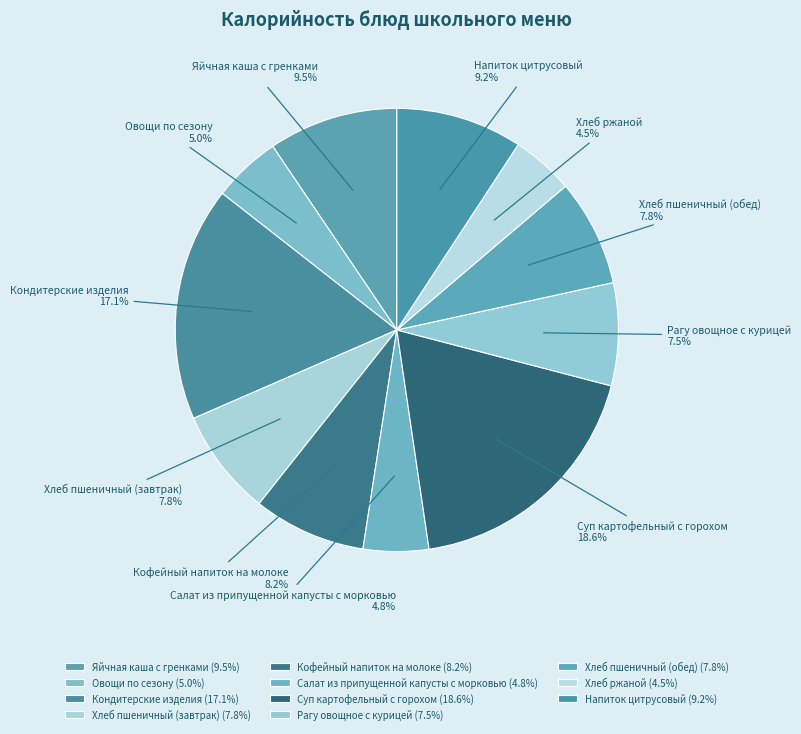

What is the ratio of the value at Суп картофельный с горохом to the value at Салат из припущенной капусты с морковью?

3.9